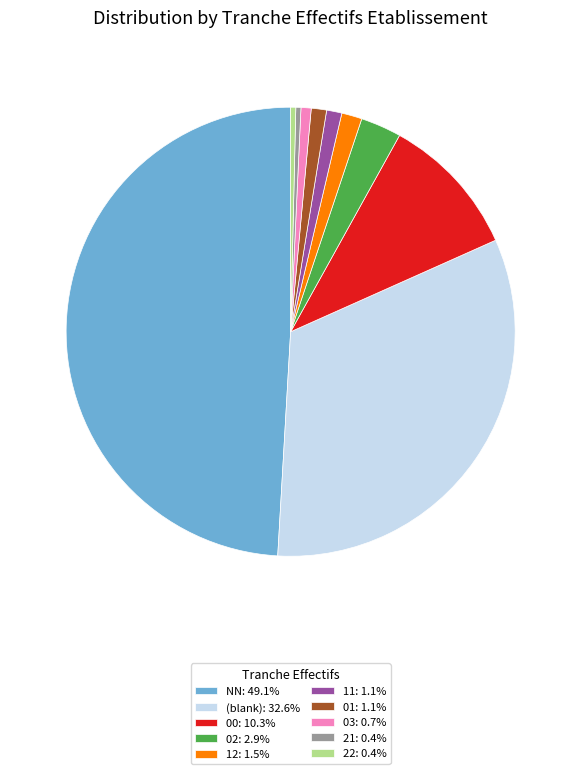

Does 03: 0.7% account for over 50% of the chart?

No